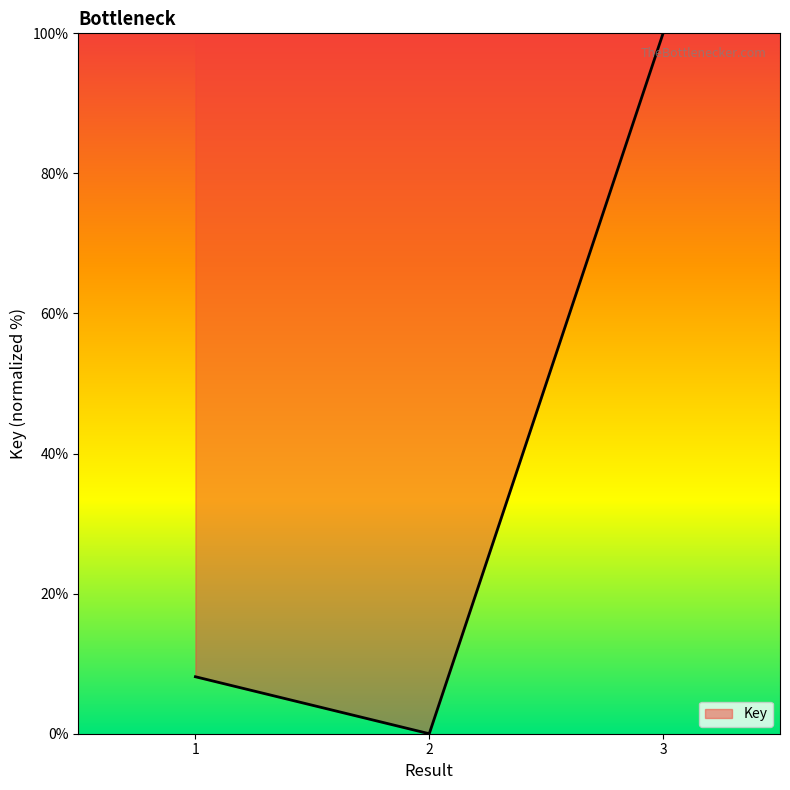

How many values exceed 8?

2